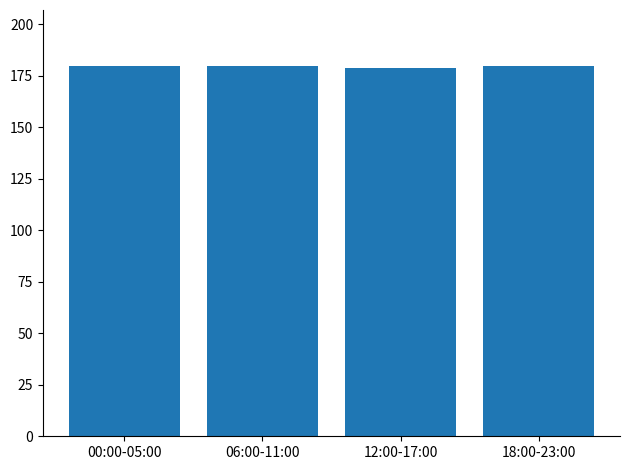

True or false: the data shows 295 at 00:00-05:00.

False